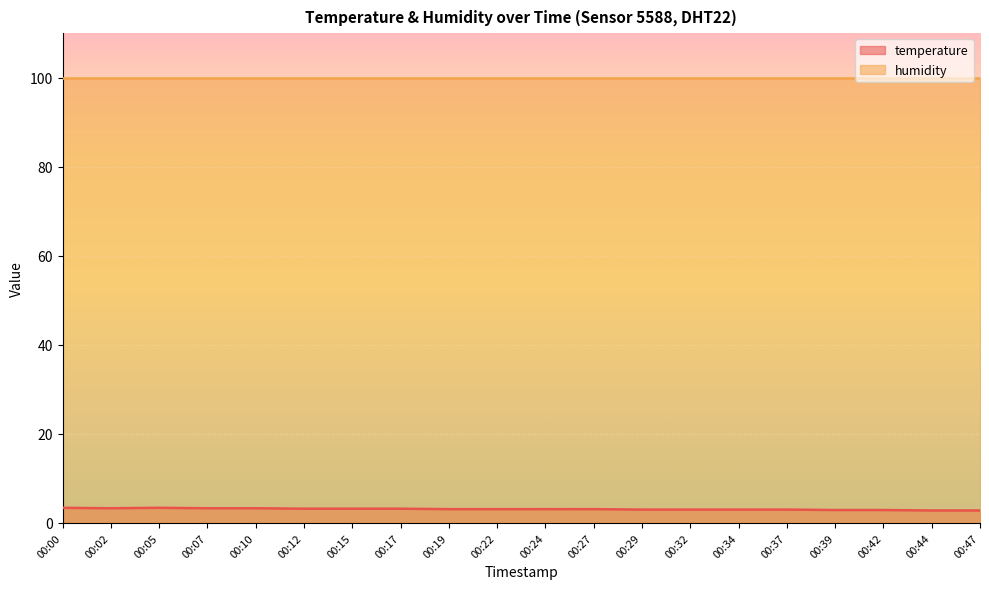

True or false: the data shows 4.9 at 00:27.

False